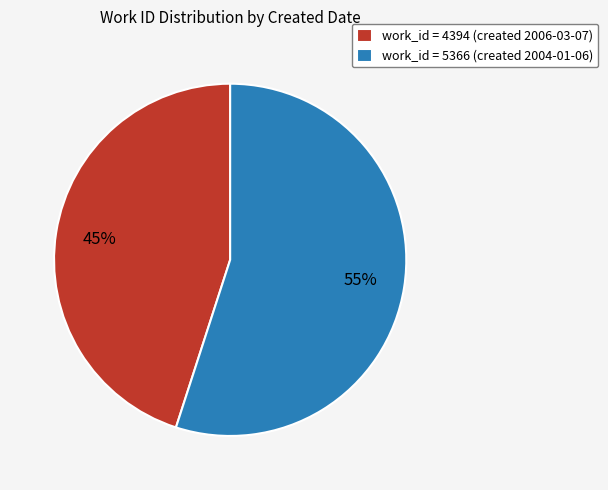

To the nearest percent, what is the combined percentage of work_id = 5366 (created 2004-01-06) and work_id = 4394 (created 2006-03-07)?

100%